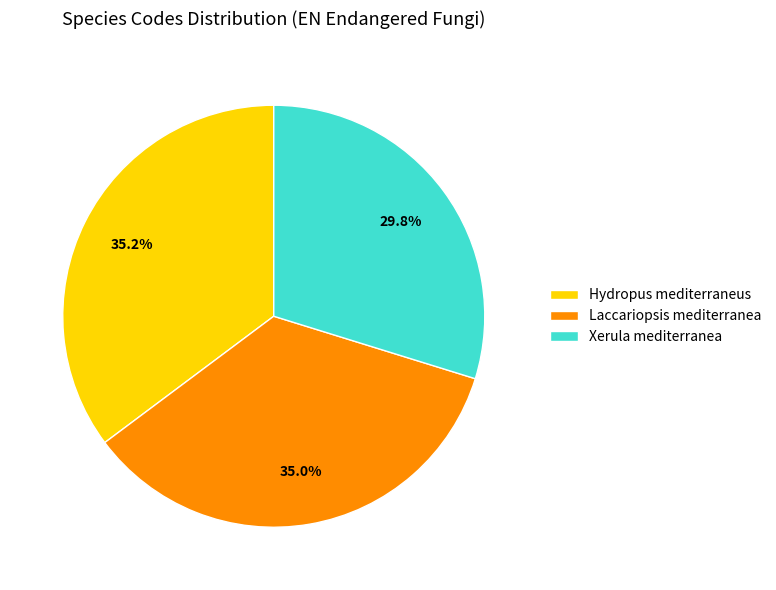

Which slice is the smallest?

Xerula mediterranea